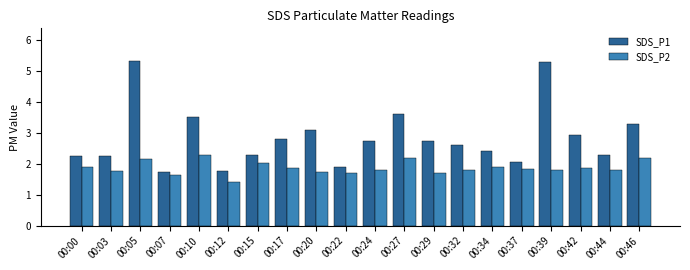

What is the difference between the second highest and second lowest values in the SDS_P1 series?

3.5